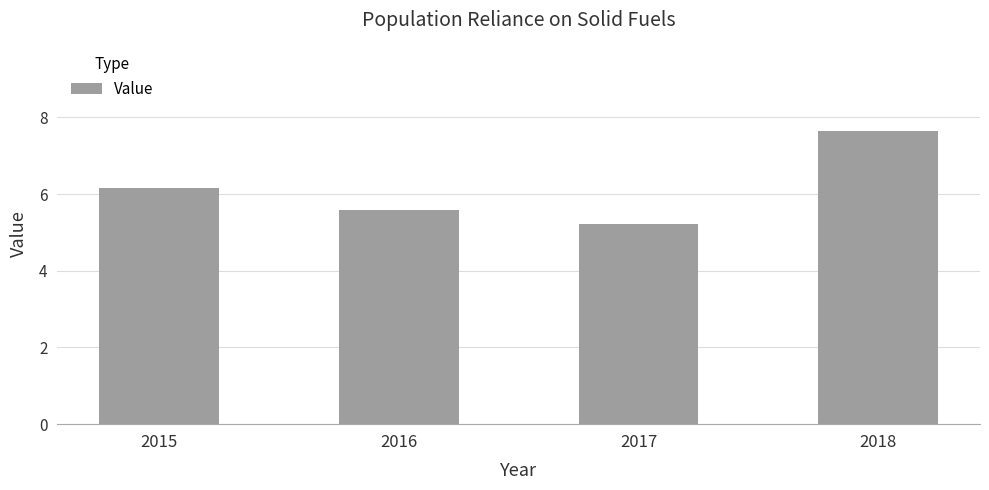

What is the change in value from 2015 to 2017?

-0.9